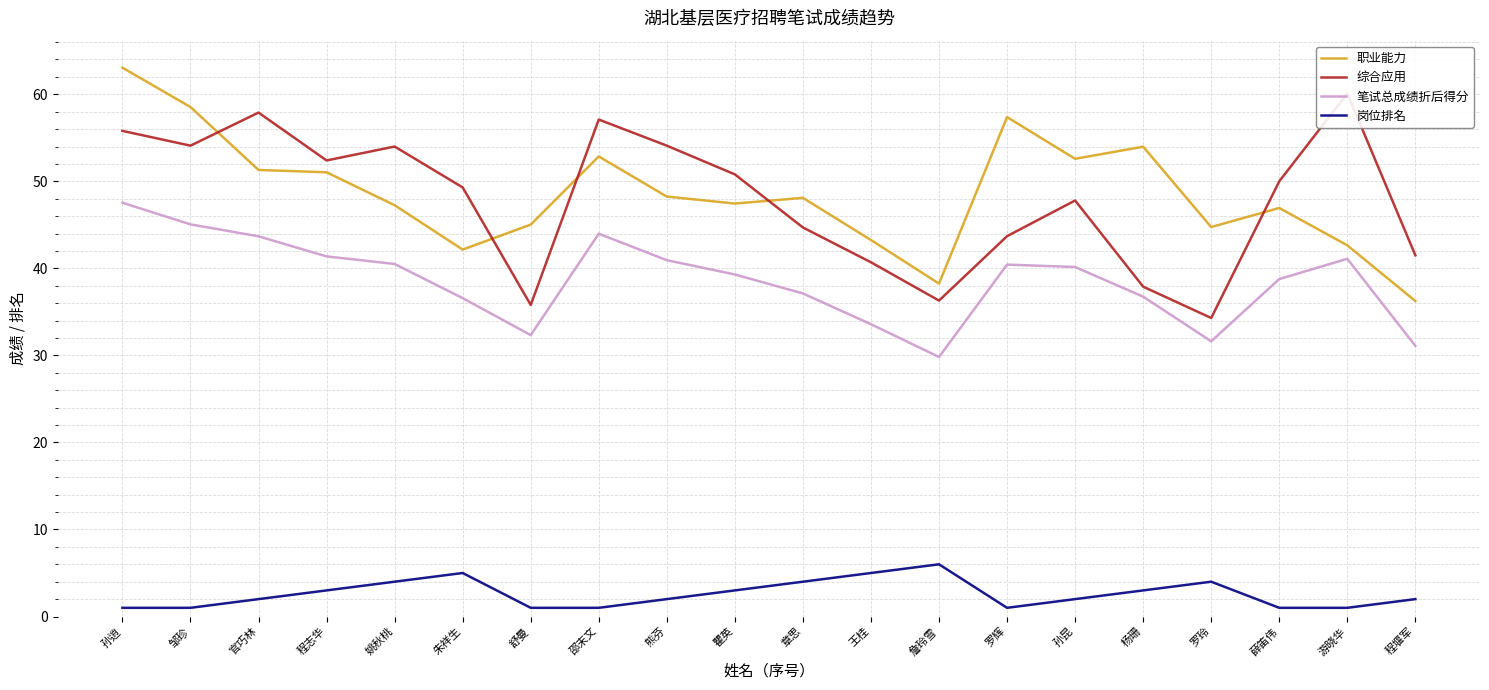

How many data points does each series have?

20